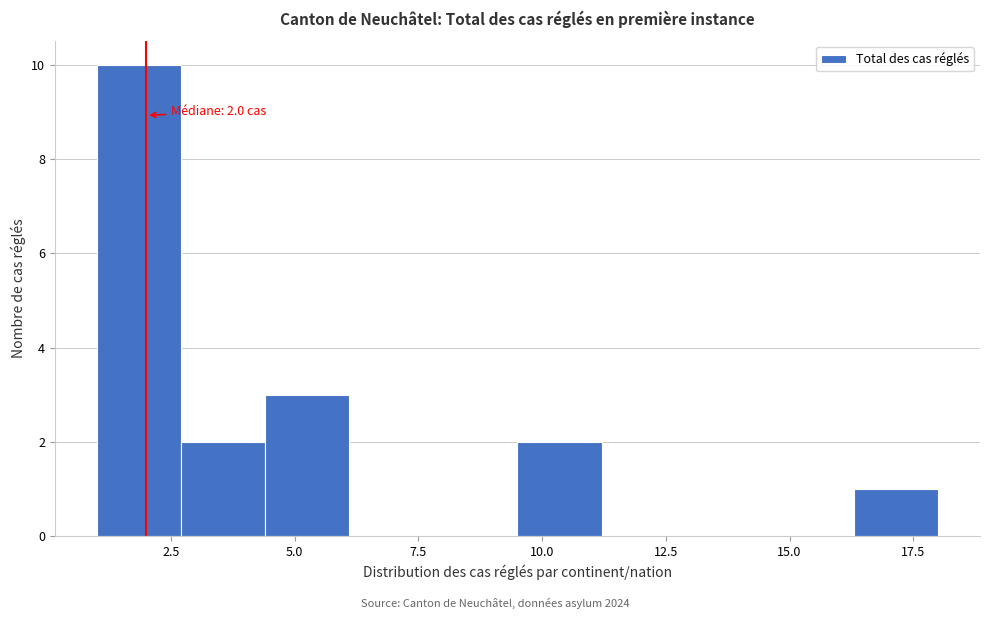

Read against the x-axis, roughly where is the centre of the tallest bar?

2.0